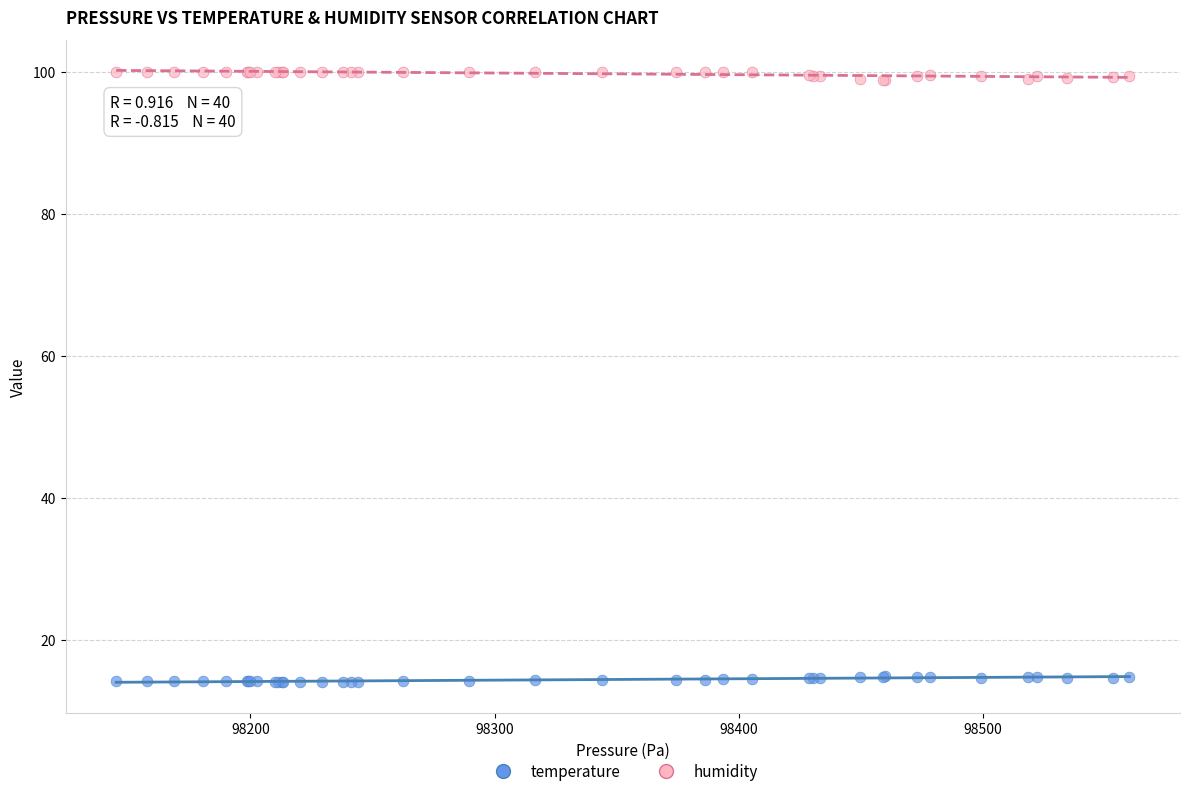

Which series reaches the minimum Y coordinate?

temperature